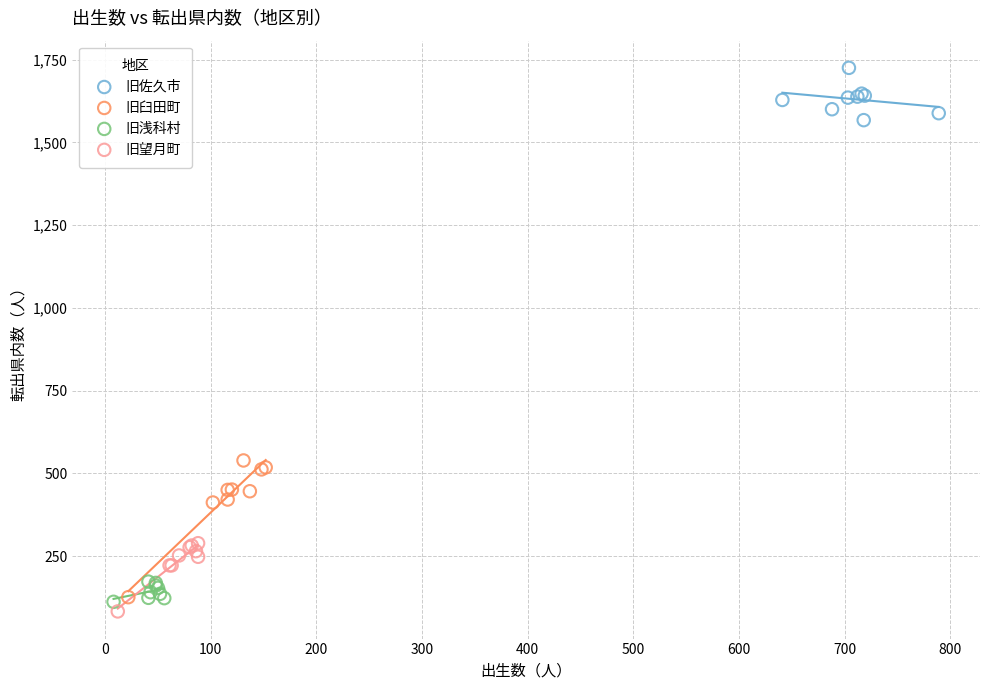

Which series has the widest spread of Y values?

旧臼田町